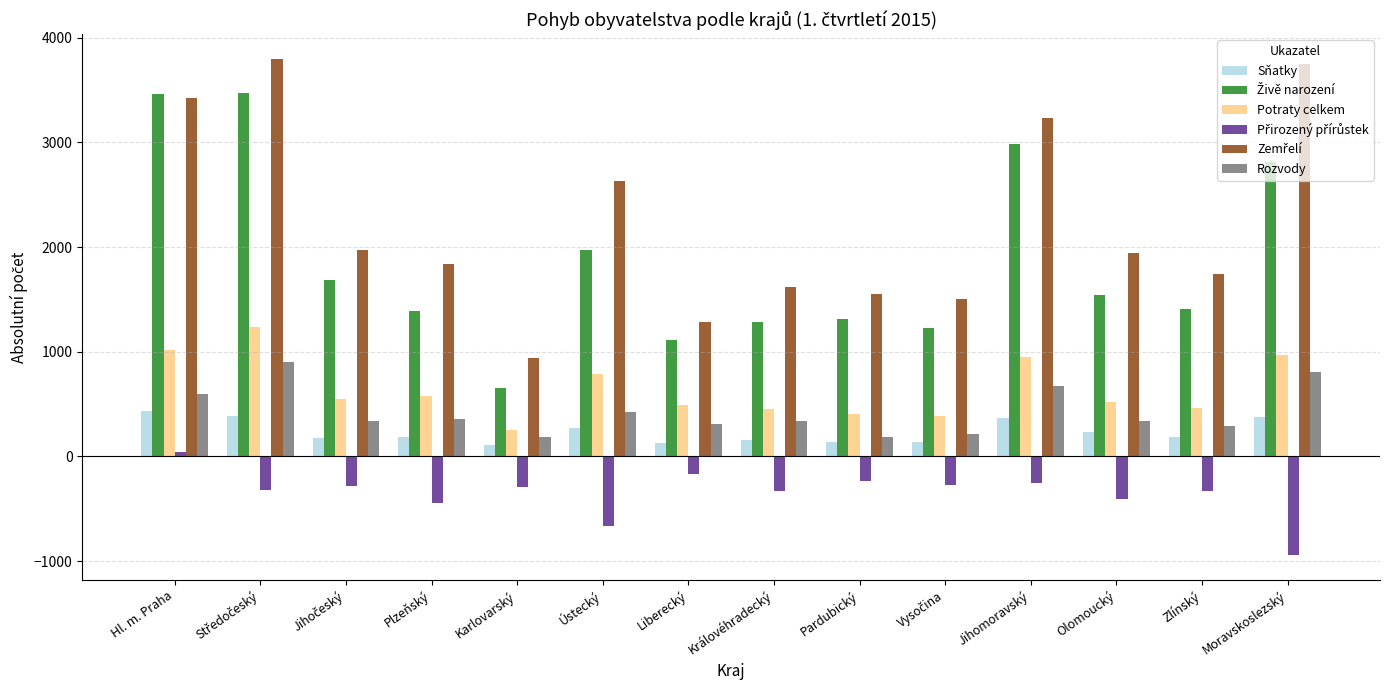

How many values in the Potraty celkem series are below 551?

7